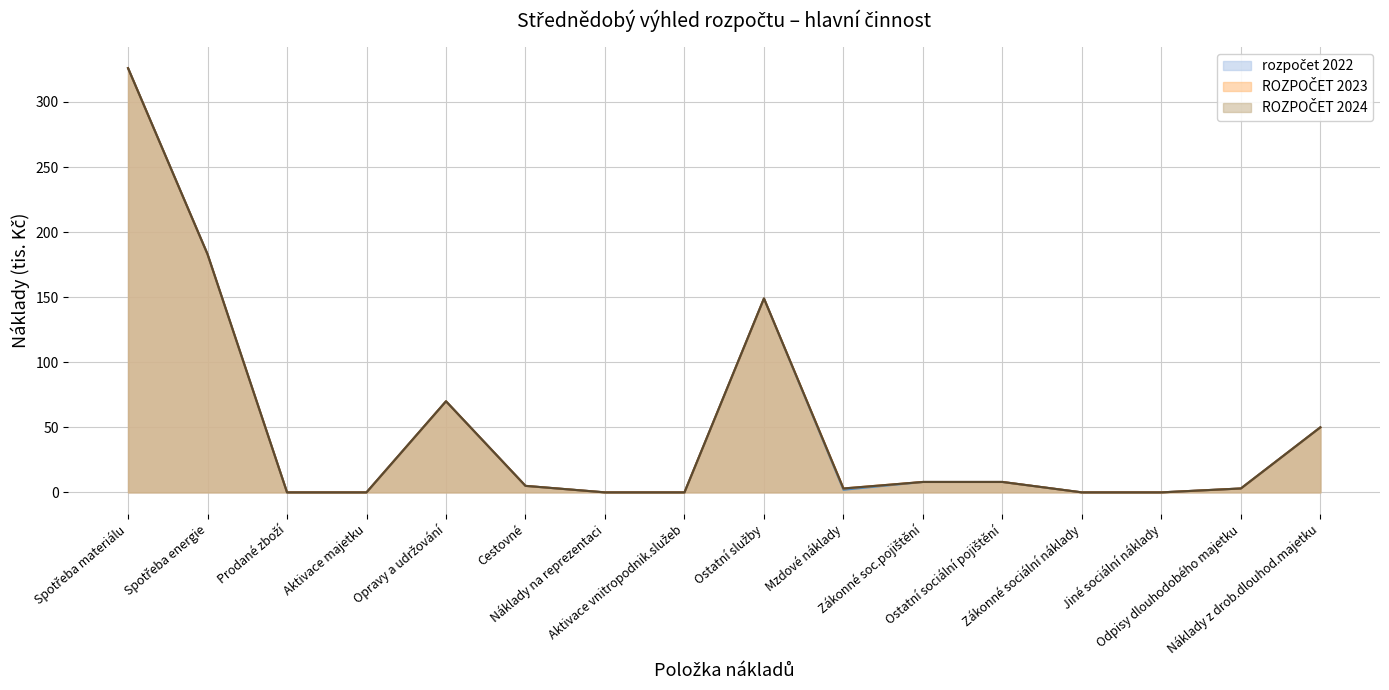

The value of rozpočet 2022 at Náklady na reprezentaci is 0. True or false?

True